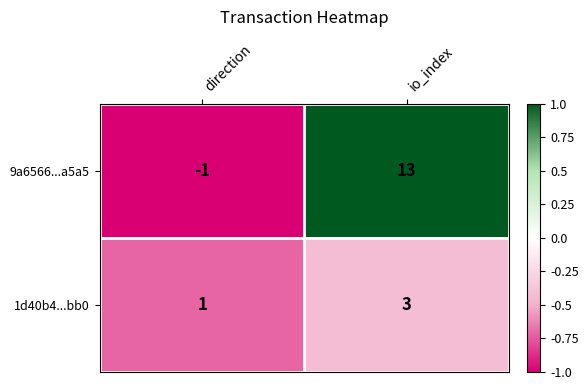

What is the highest value of the 1d40b4...bb0 series?

3